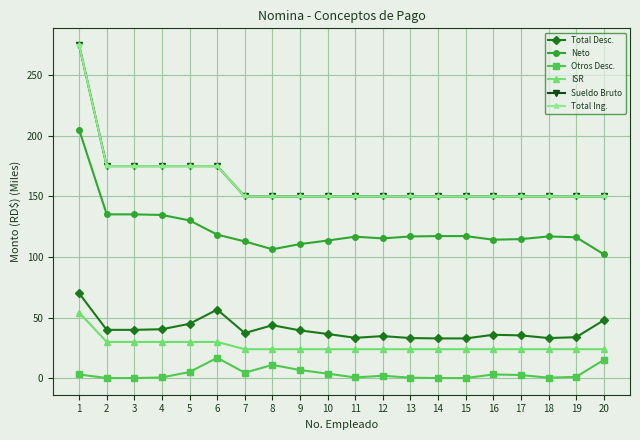

True or false: Total Desc. and ISR cross at least once.

False